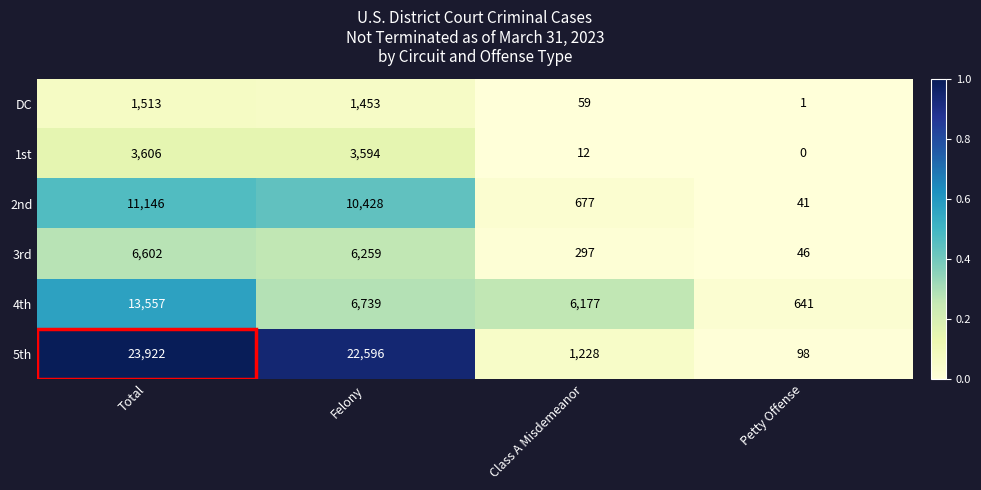

What is the sum of all DC values?

3026